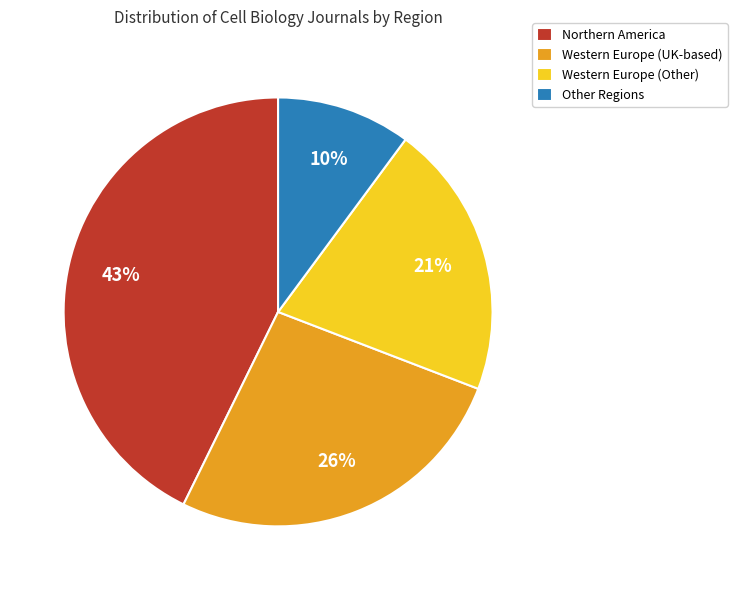

To the nearest percent, what is the difference between the largest and smallest slice percentages?

33%